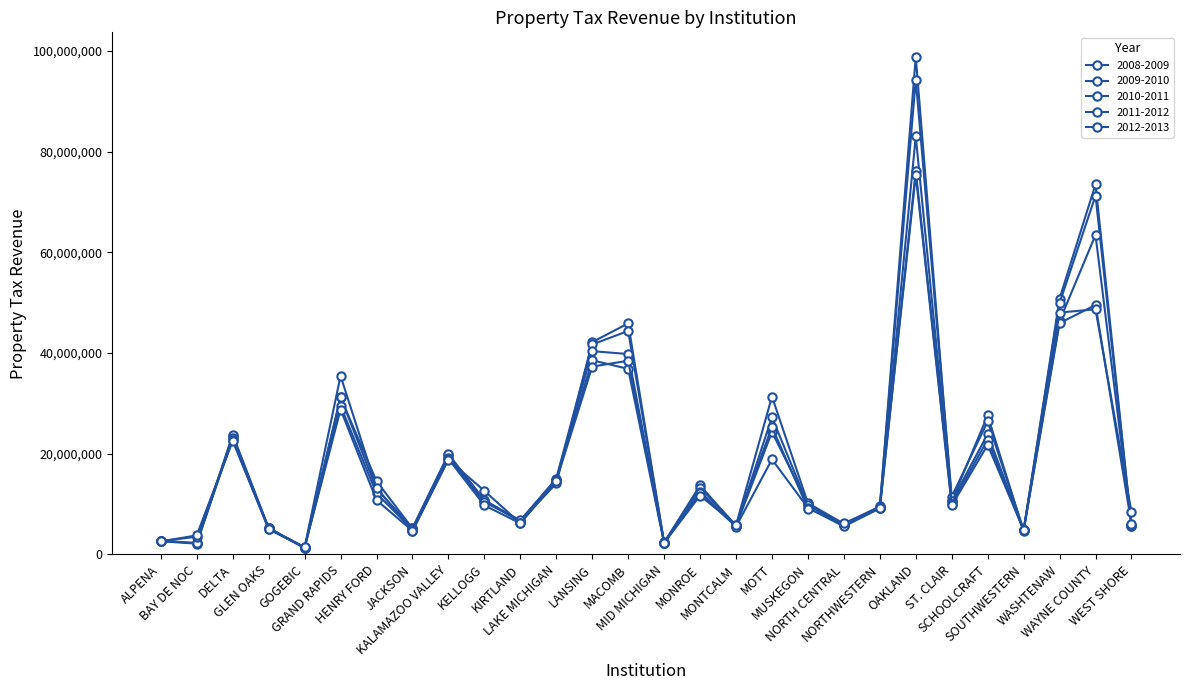

What is the highest value of the 2012-2013 series?

75349203